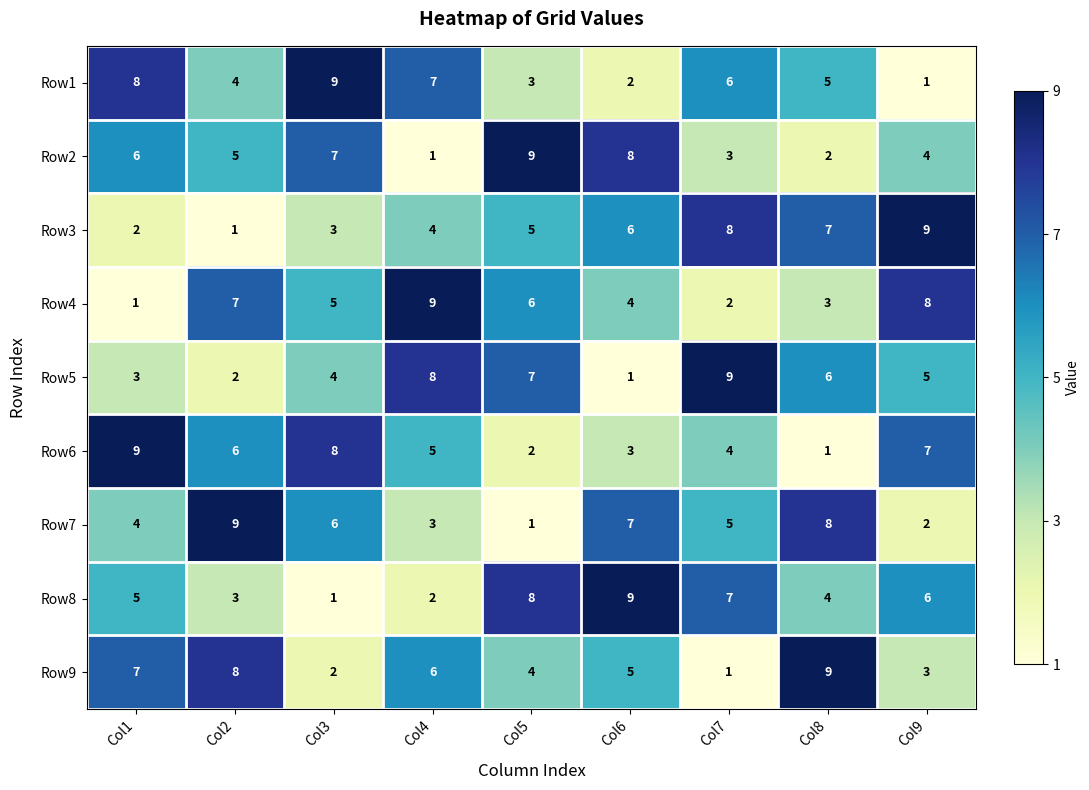

List the labels in order of Row2 value, largest first.

Col5, Col6, Col3, Col1, Col2, Col9, Col7, Col8, Col4